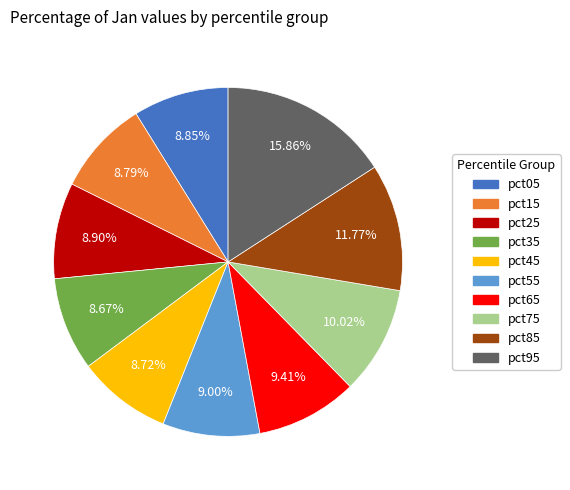

To the nearest percent, what is the difference between the largest and smallest slice percentages?

7%